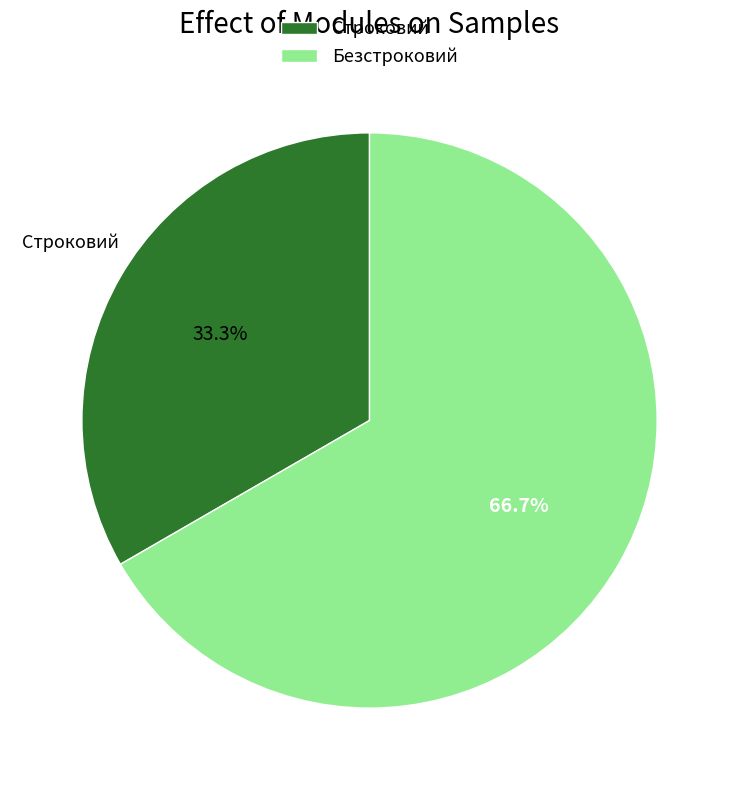

Rank the categories by value from highest to lowest.

Безстроковий, Строковий